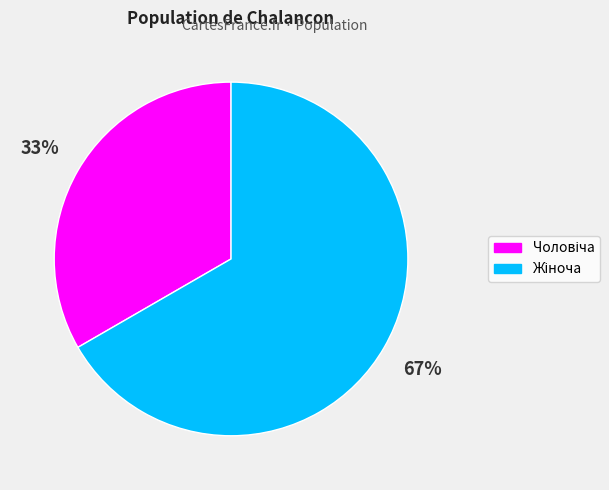

Is there a majority slice in this chart?

Yes